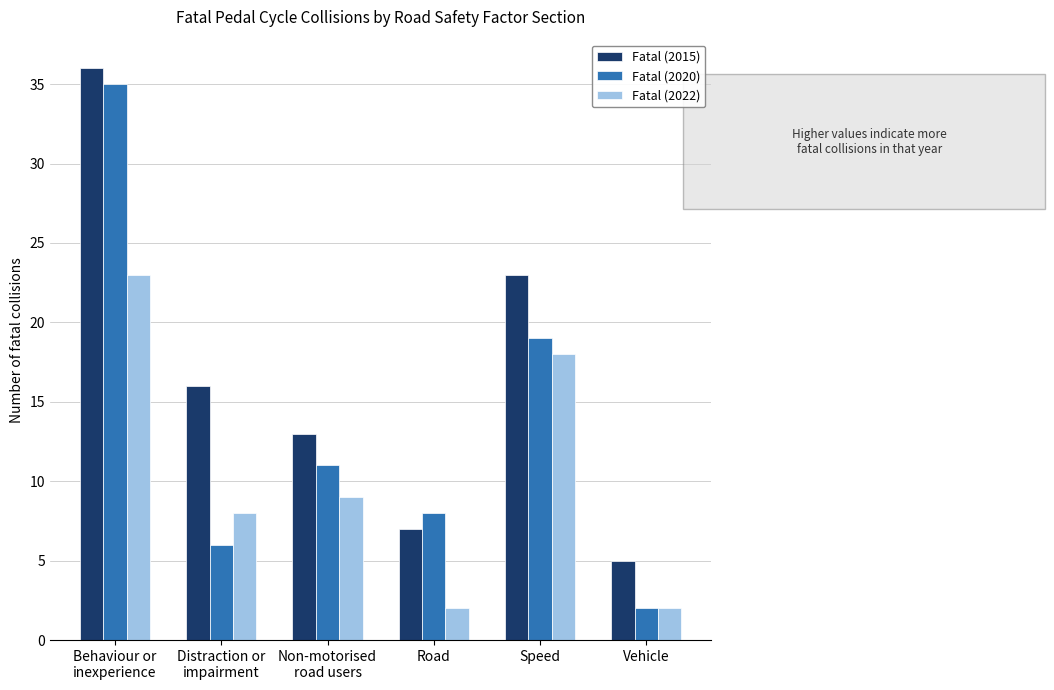

At how many categories does at least one series exceed 35?

1